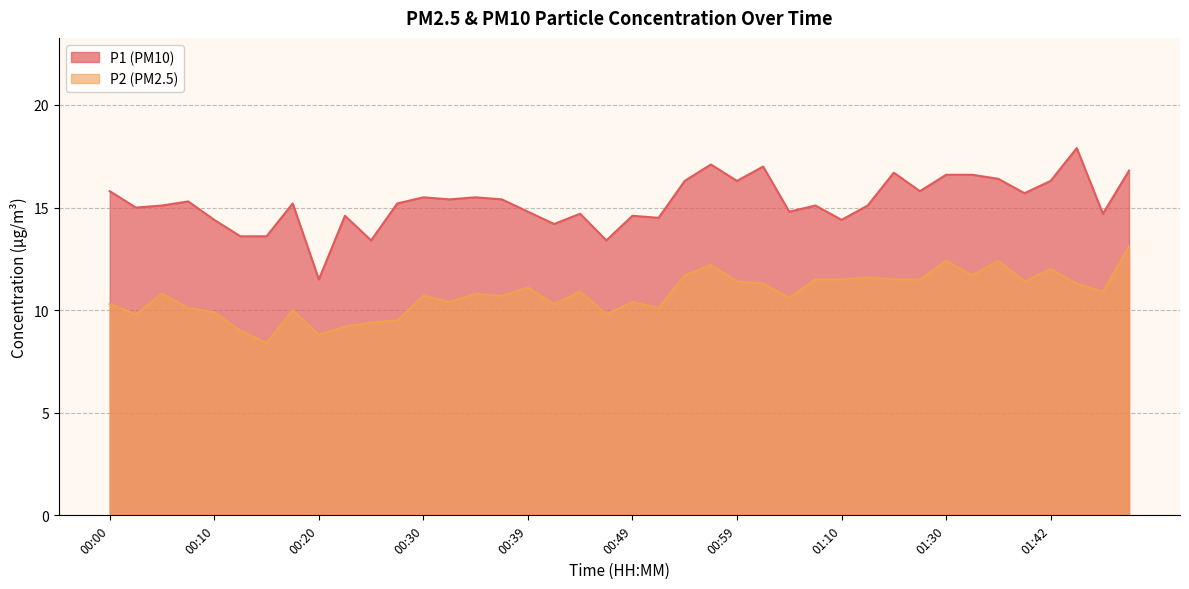

At which category does P2 reach its first local valley?

00:03